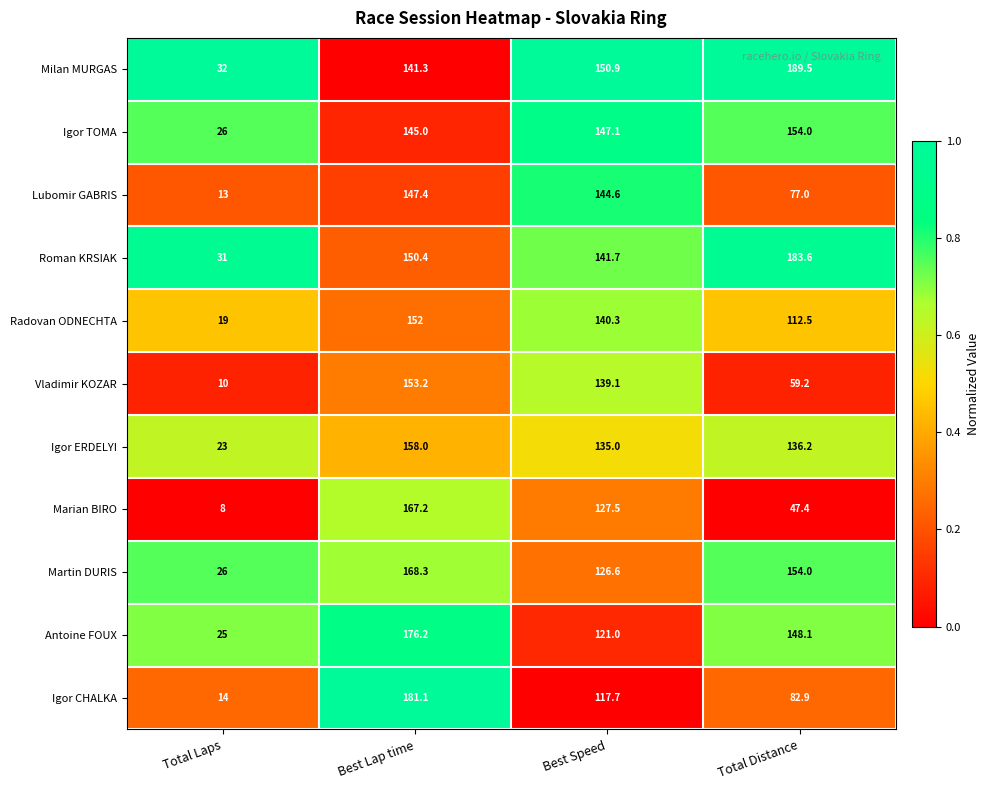

What is the maximum value shown in the chart?

189.5